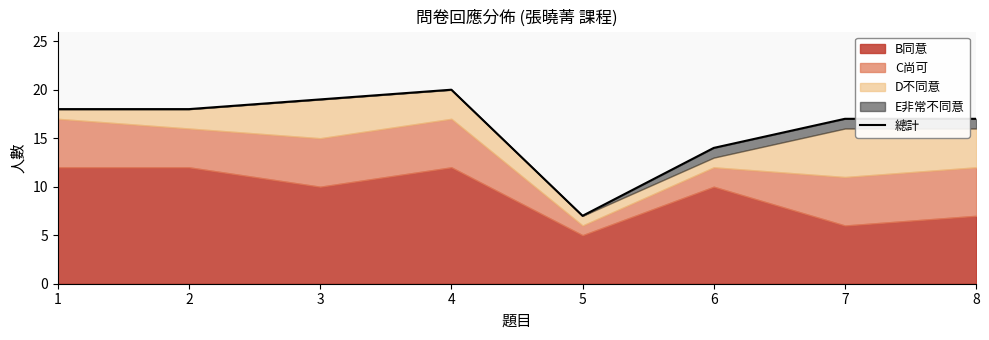

List the labels in order of value, smallest first.

5, 6, 7, 8, 1, 2, 3, 4